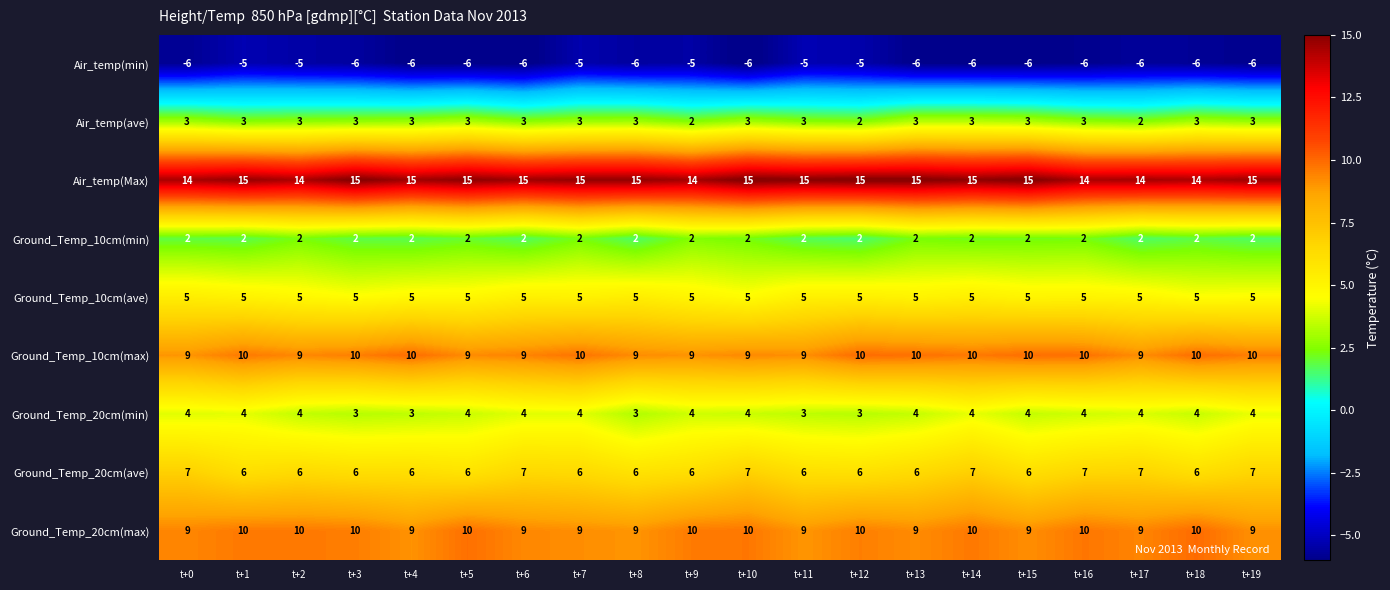

Is the value of Ground_Temp_10cm(max) at t+8 greater than the value of Ground_Temp_20cm(ave) at t+18?

Yes